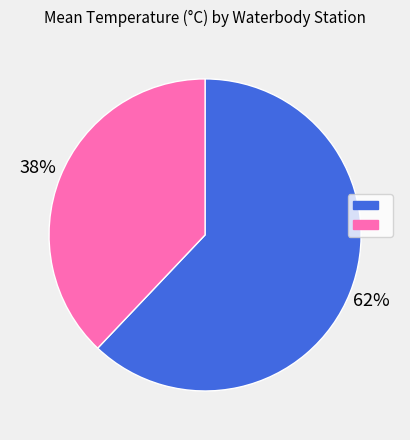

To the nearest percent, what is the difference between the largest and smallest slice percentages?

24%